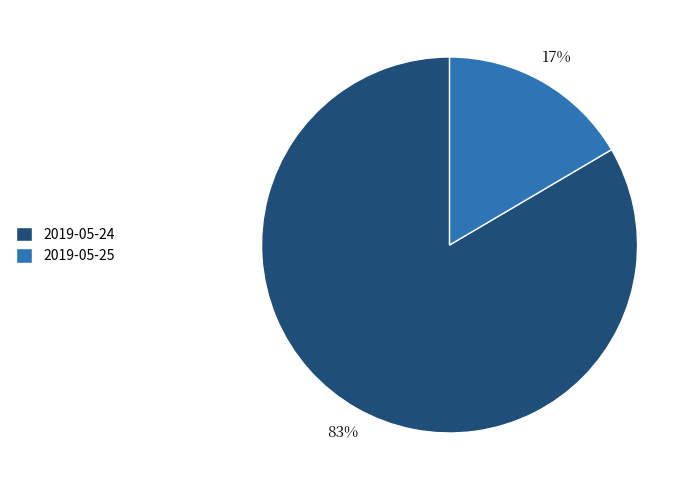

What is the ratio of the value at 2019-05-25 to the value at 2019-05-24?

0.2